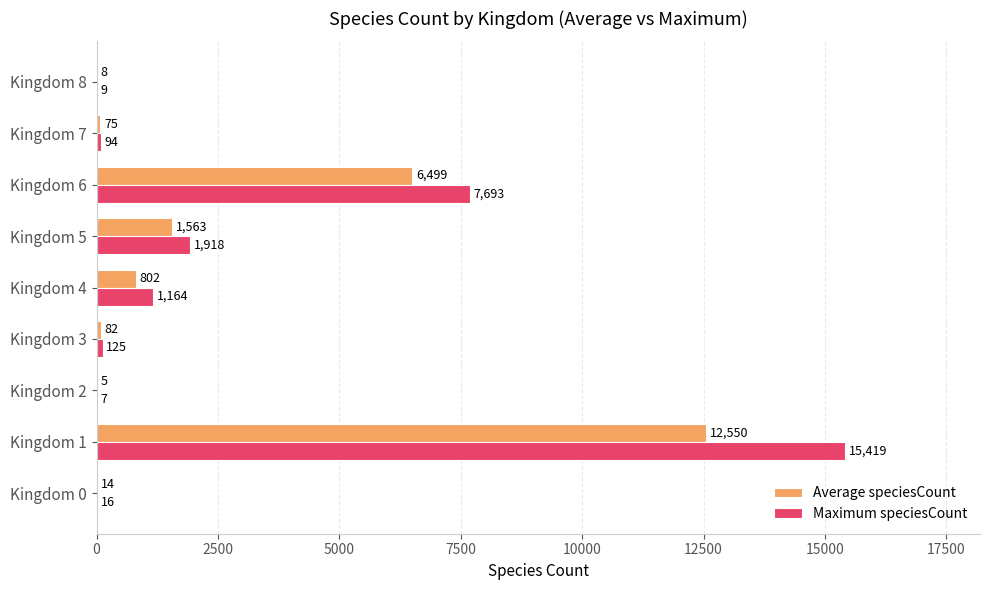

How many data points does each series have?

9